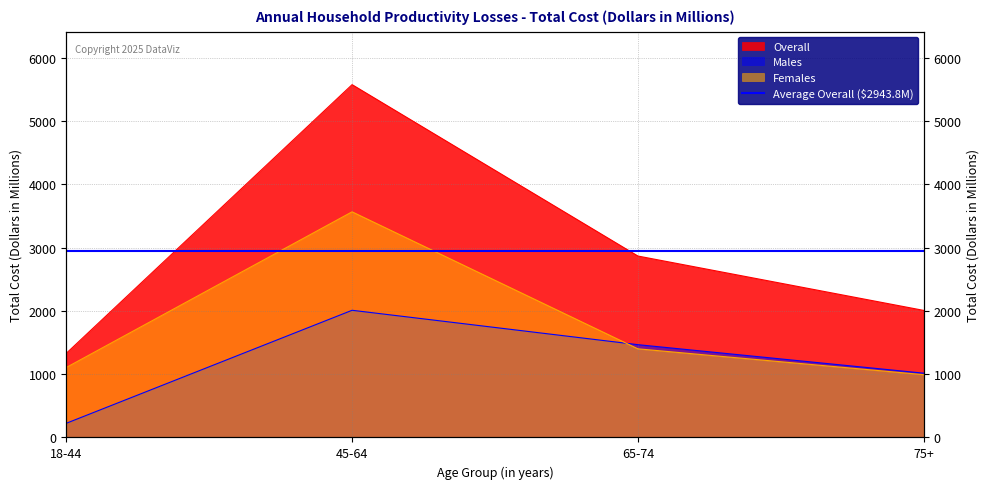

What is the label of the 2nd point from the right?

65-74